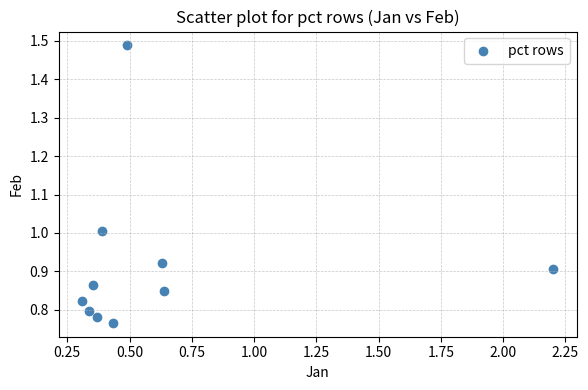

What is the range of Y values (max minus min)?

0.7